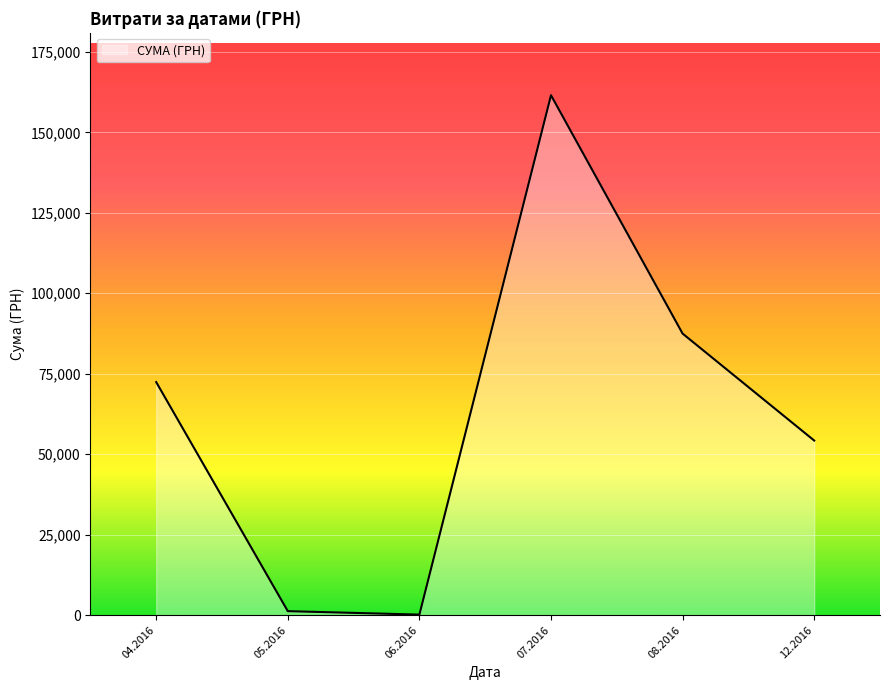

The value at 12.2016 is 54252.0. True or false?

True